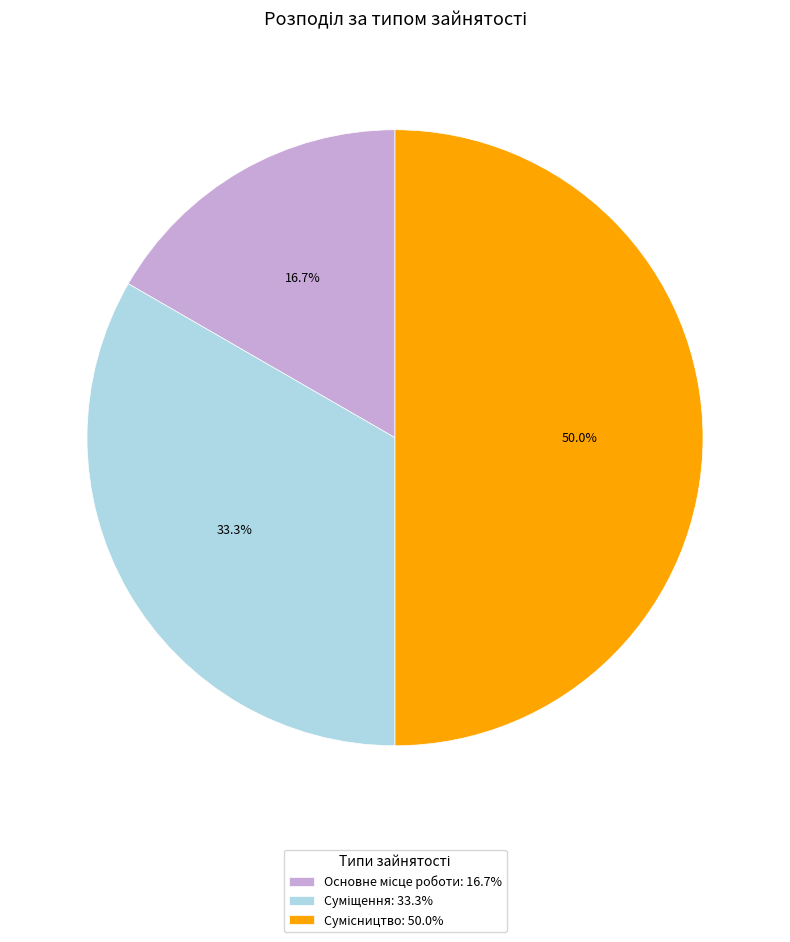

How many segments does this pie chart have?

3